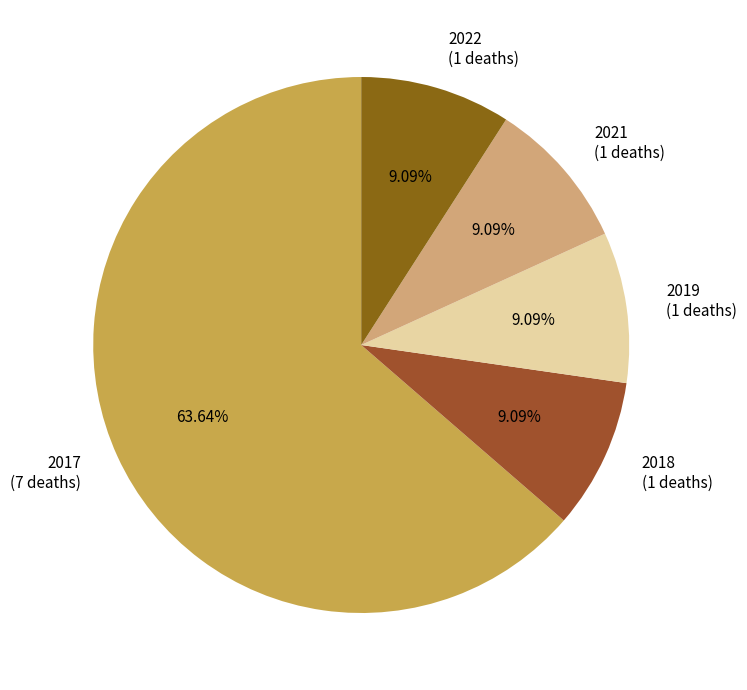

Approximately how many times larger is the value at 2017 (7 deaths) compared to 2021 (1 deaths)?

7.0